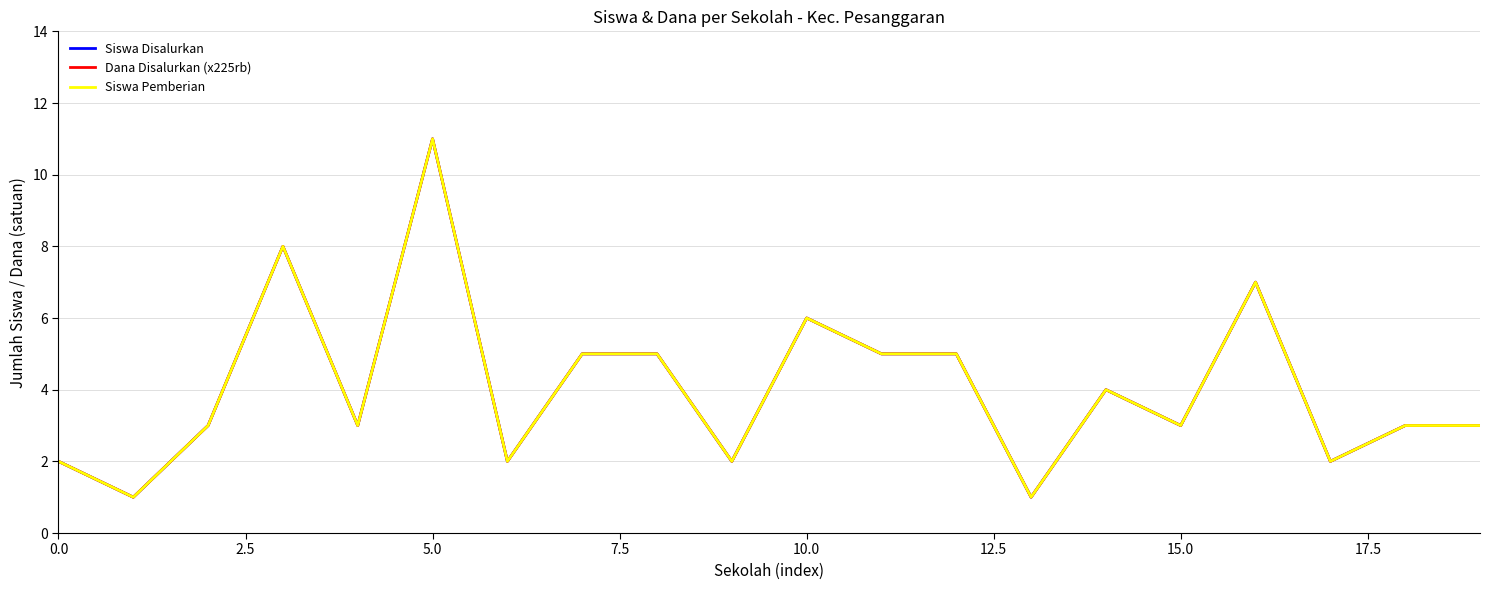

How many interior local valleys does the Dana Disalurkan (x225rb) series have?

7